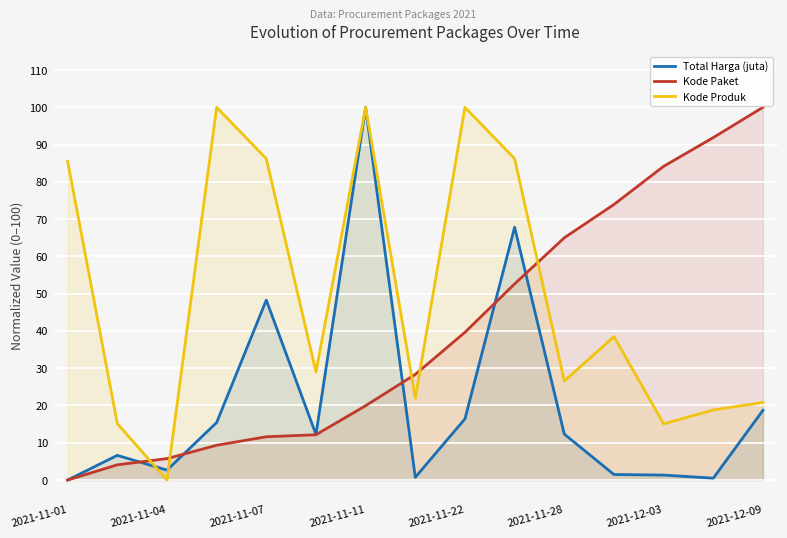

What is the approximate value of Kode Produk at 9?

86.2